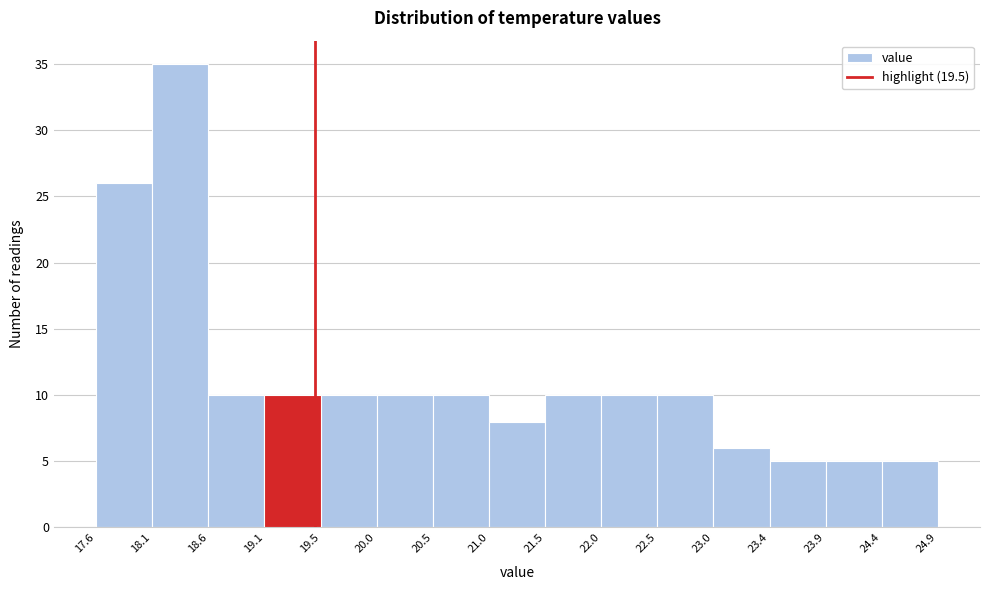

Reading left to right, transcribe this chart: for each bar, give the range it covers on the x-axis and its height. The values are not printed on the chart, so give them approximately, as read against the axis.

17.6 to 18.1: 26
18.1 to 18.6: 35
18.6 to 19.1: 10
19.1 to 19.5: 10
19.5 to 20.0: 10
20.0 to 20.5: 10
20.5 to 21.0: 10
21.0 to 21.5: 8
21.5 to 22.0: 10
22.0 to 22.5: 10
22.5 to 23.0: 10
23.0 to 23.4: 6
23.4 to 23.9: 5
23.9 to 24.4: 5
24.4 to 24.9: 5